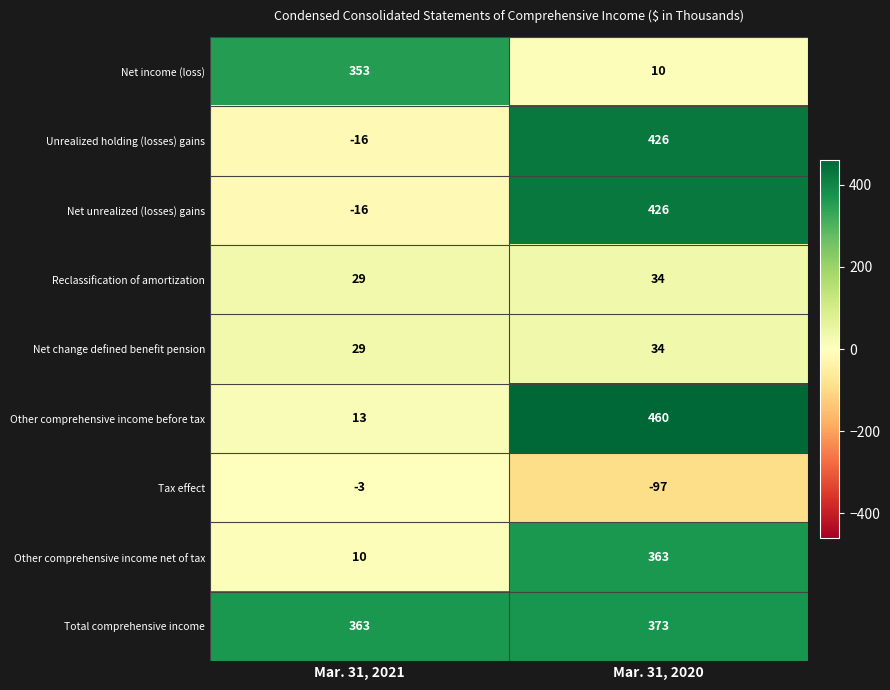

What is the spread (max minus min) of values at Mar. 31, 2020?

557